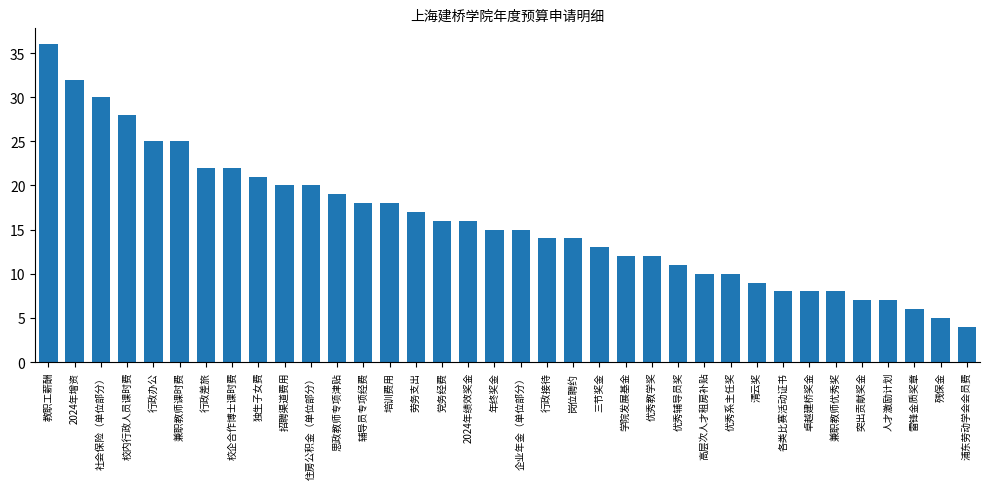

What is the difference between the second highest and second lowest values?

27